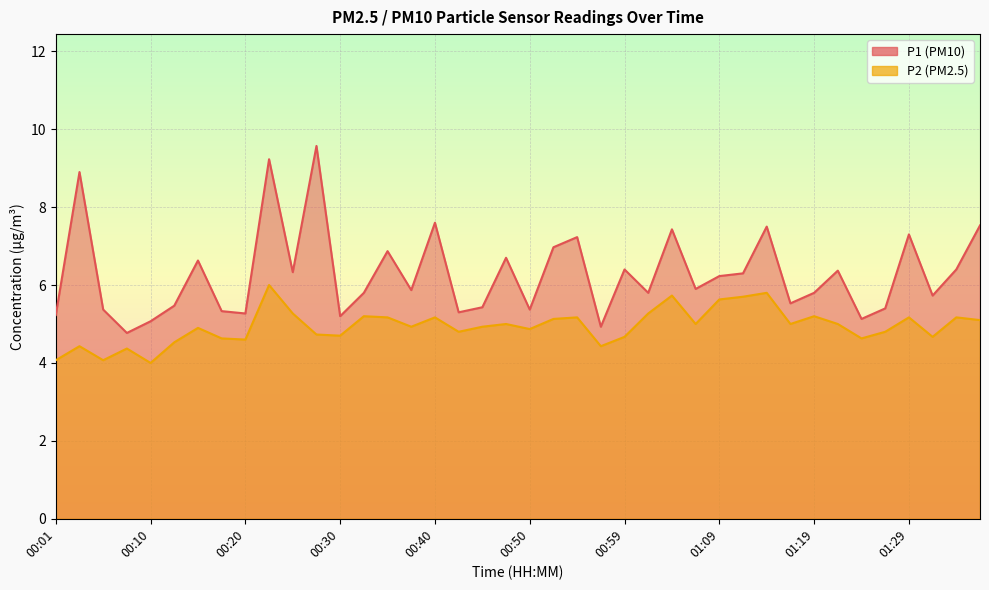

True or false: P2 and P1 cross at least once.

False